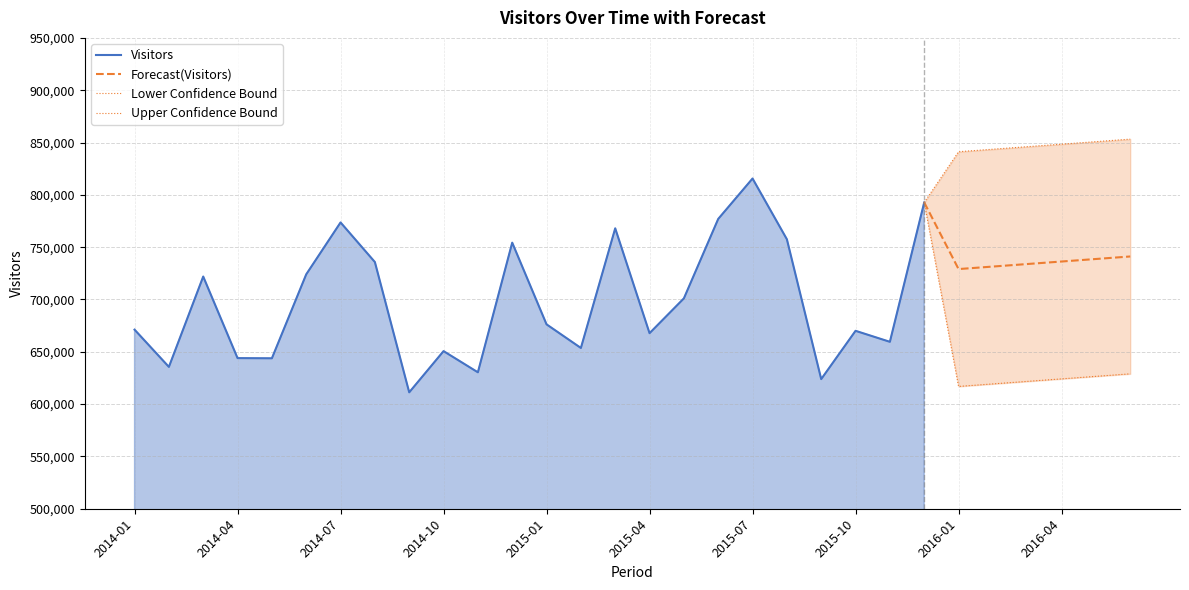

True or false: the data shows 1286857 at 2014-12.

False